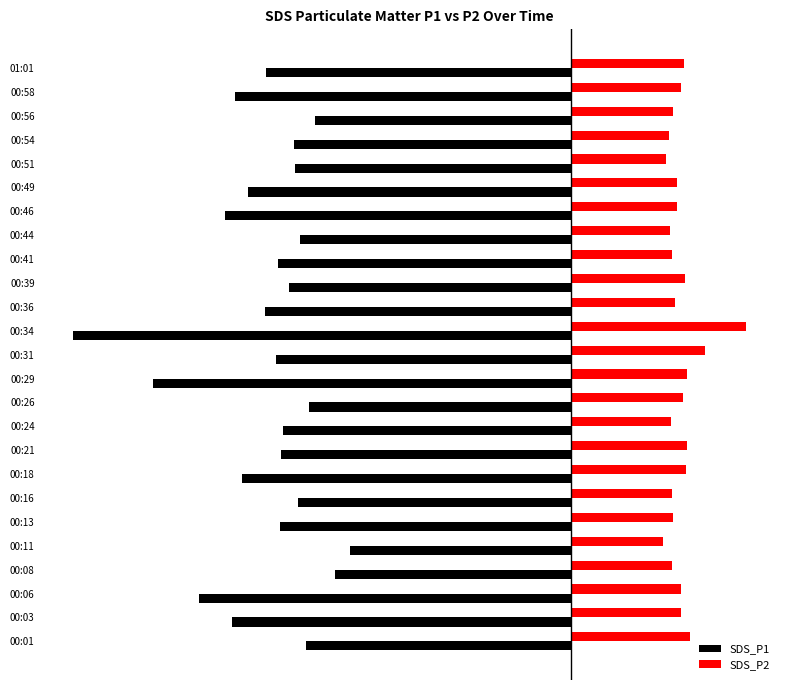

What are all the series names shown in the legend?

SDS_P1, SDS_P2